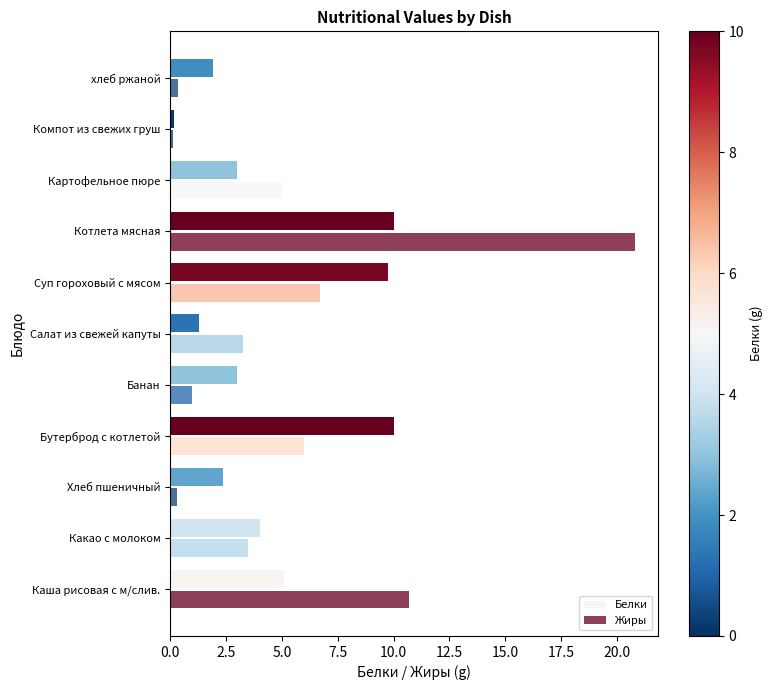

What position from the right is хлеб ржаной?

1